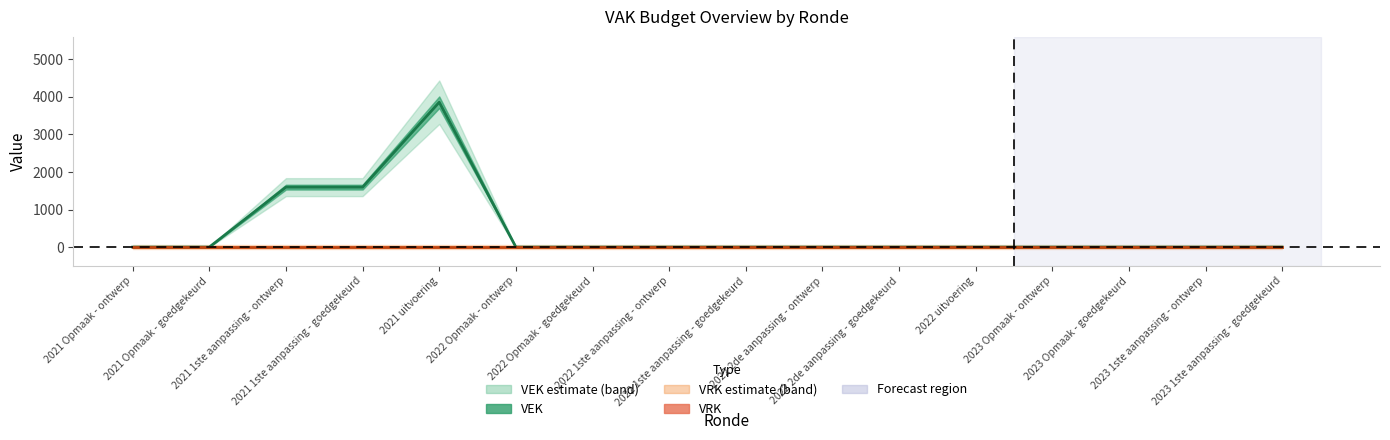

What is the value of the 3rd point from the left?

1596